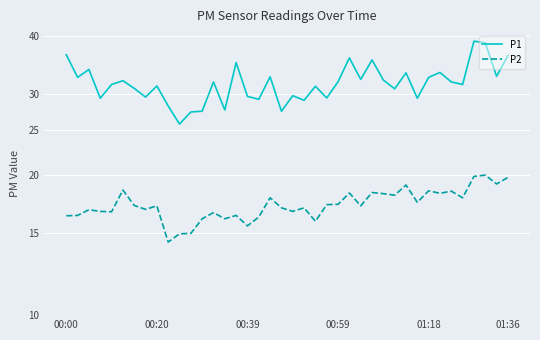

List the series in order of their peak value, highest first.

P1, P2